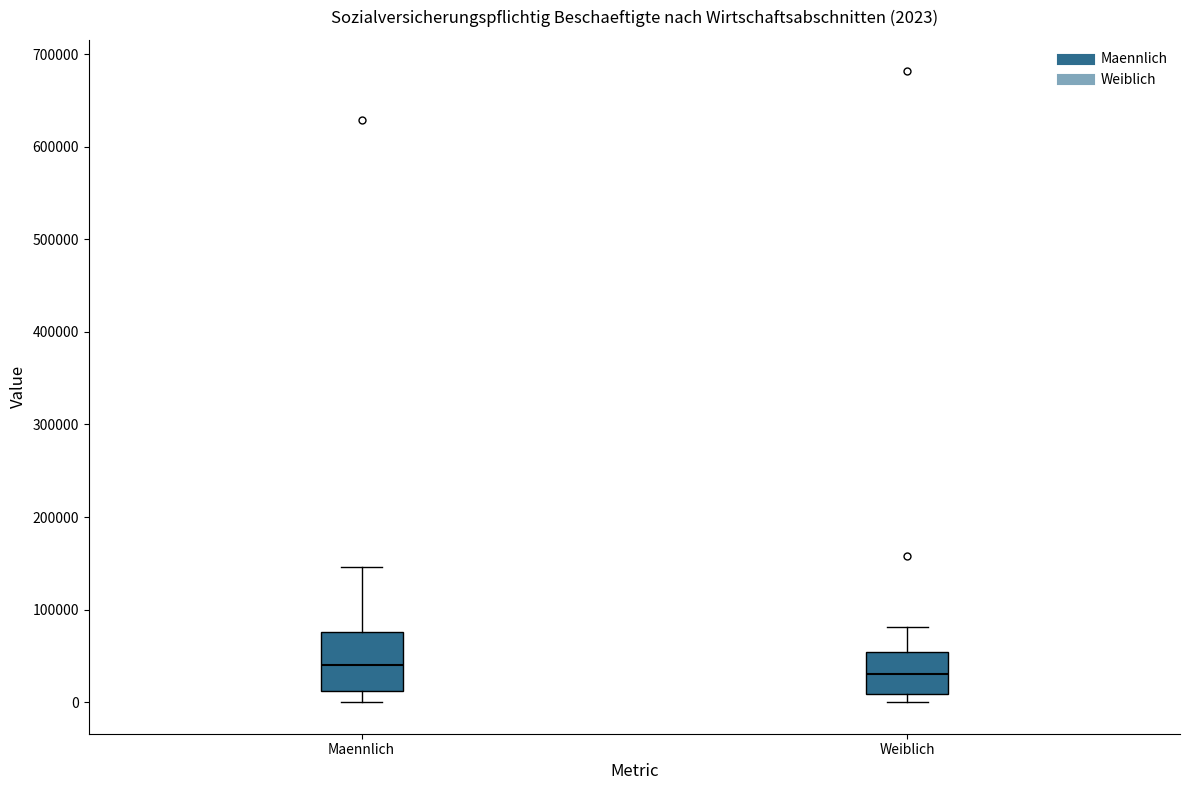

Which box is the tallest, from its lower edge to its upper edge?

Maennlich